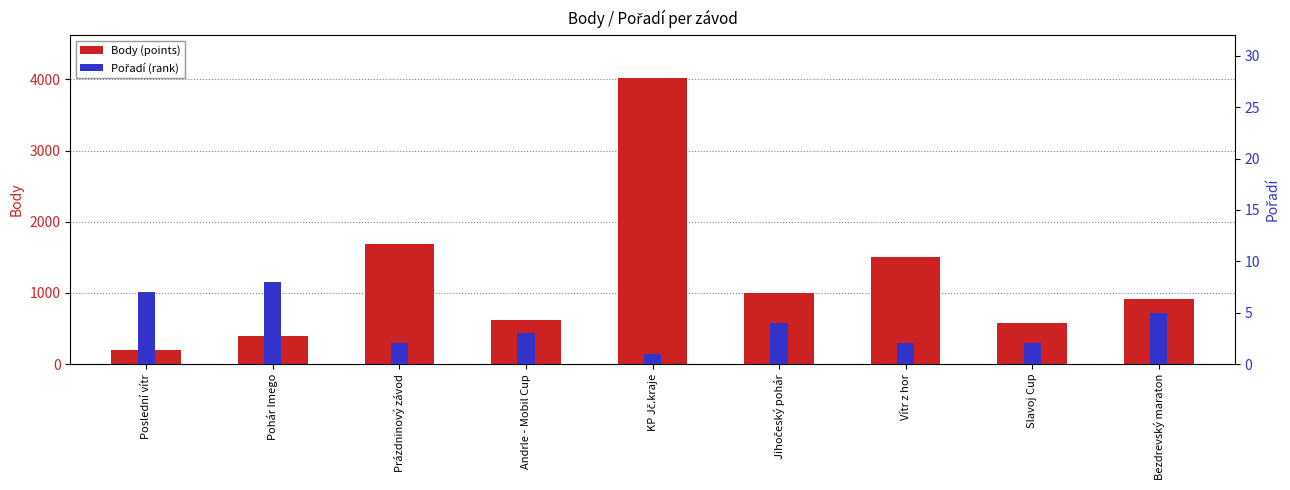

List the series in order of their overall mean, highest first.

Body (points), Pořadí (rank)